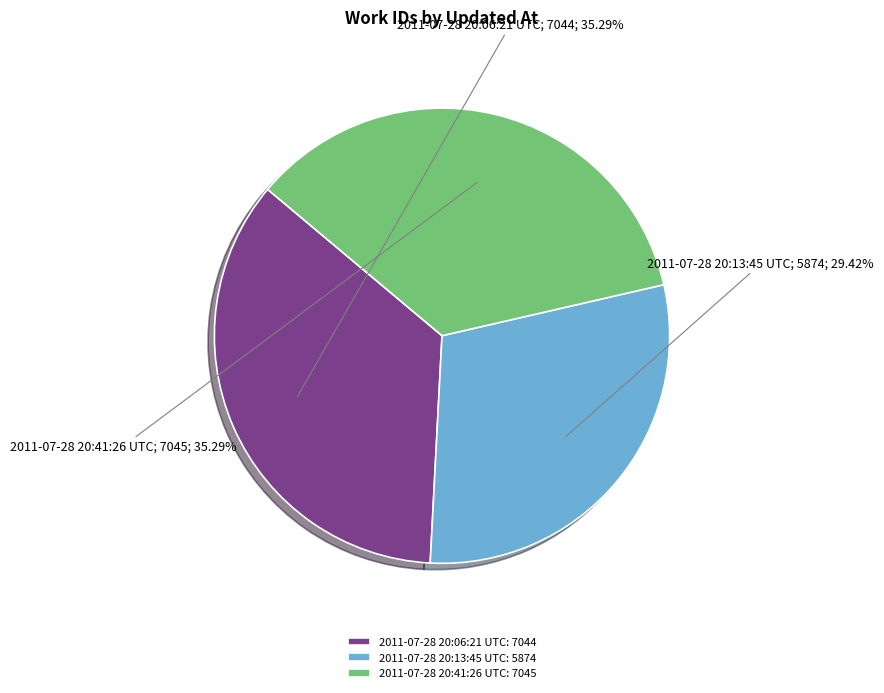

Between 2011-07-28 20:06:21 UTC: 7044 and 2011-07-28 20:13:45 UTC: 5874, which is larger?

2011-07-28 20:06:21 UTC: 7044